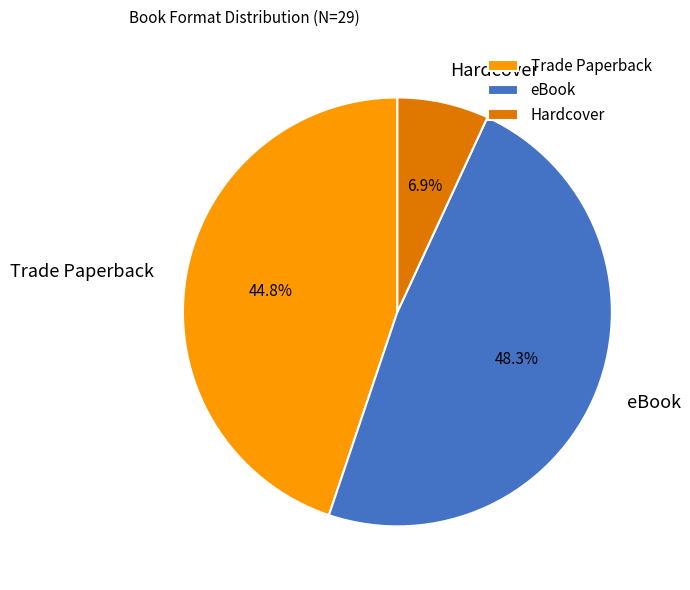

What is the smallest slice in the pie chart?

Hardcover